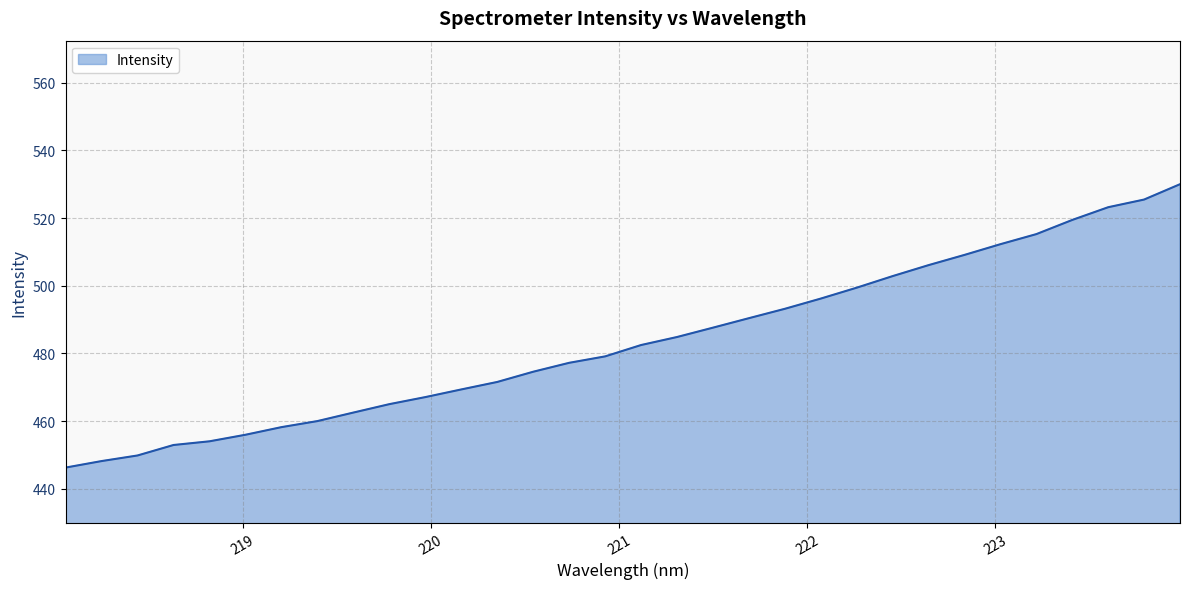

What is the smallest value displayed?

446.3